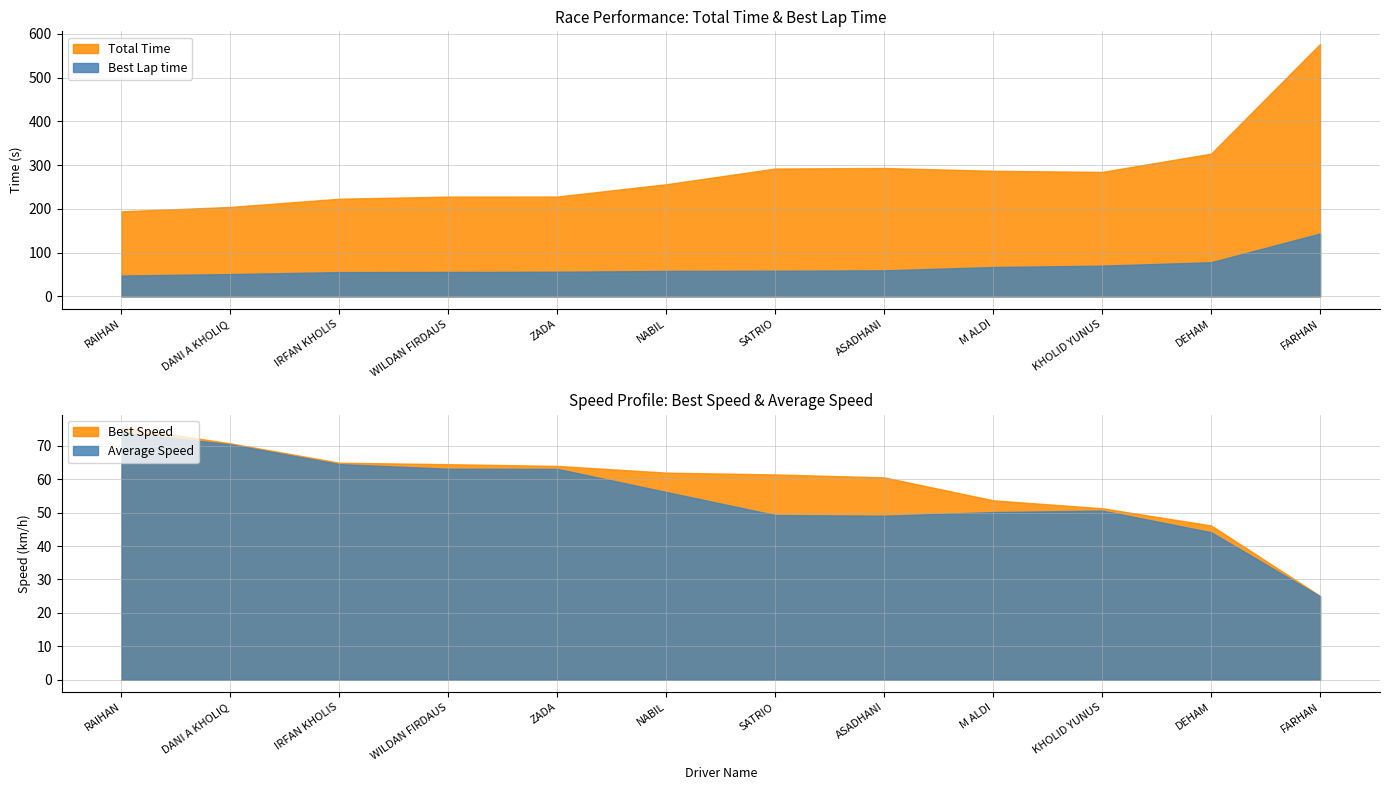

What is the approximate value of Total Time at M ALDI?

286.9